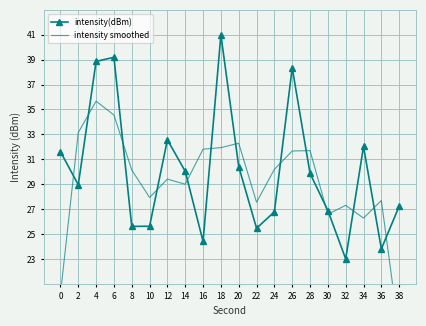

Where does the intensity smoothed series first go above 30?

2